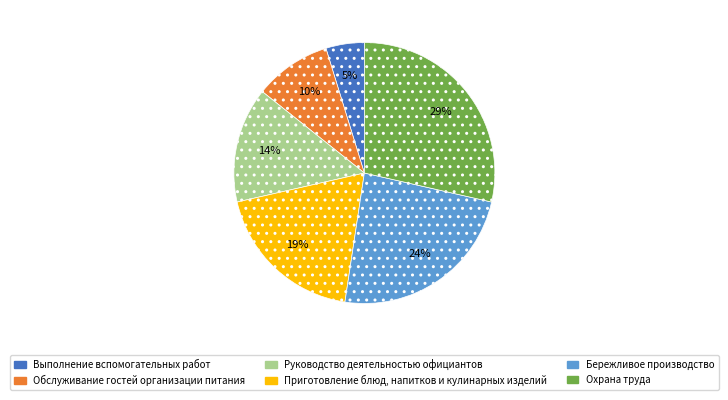

To the nearest percent, what portion does Руководство деятельностью официантов represent?

14%